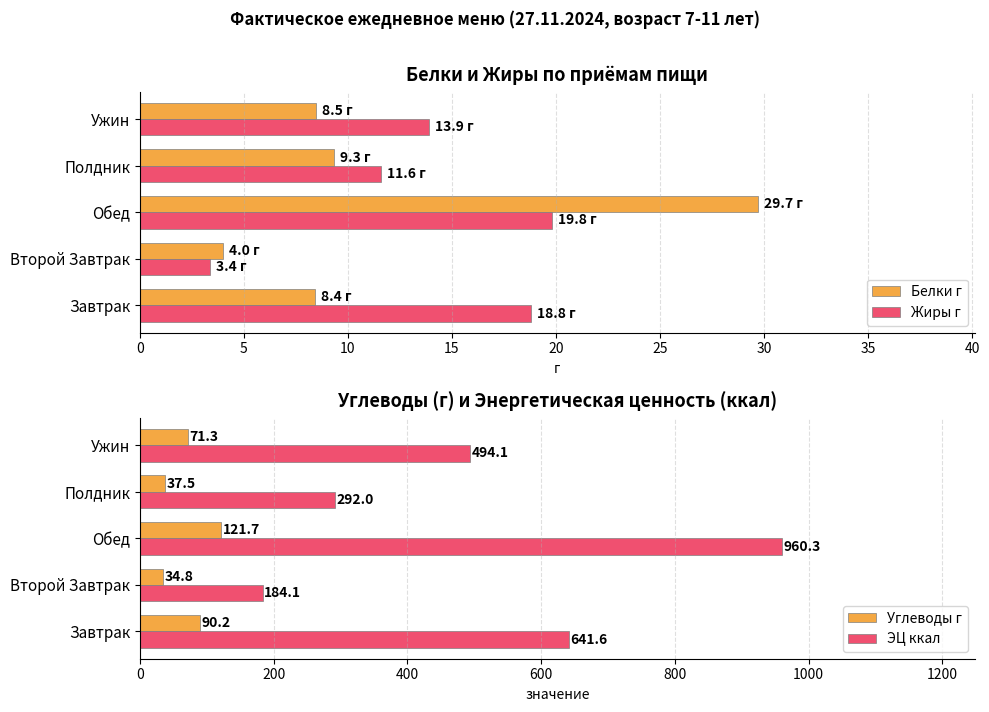

Count the number of data series in this chart.

4